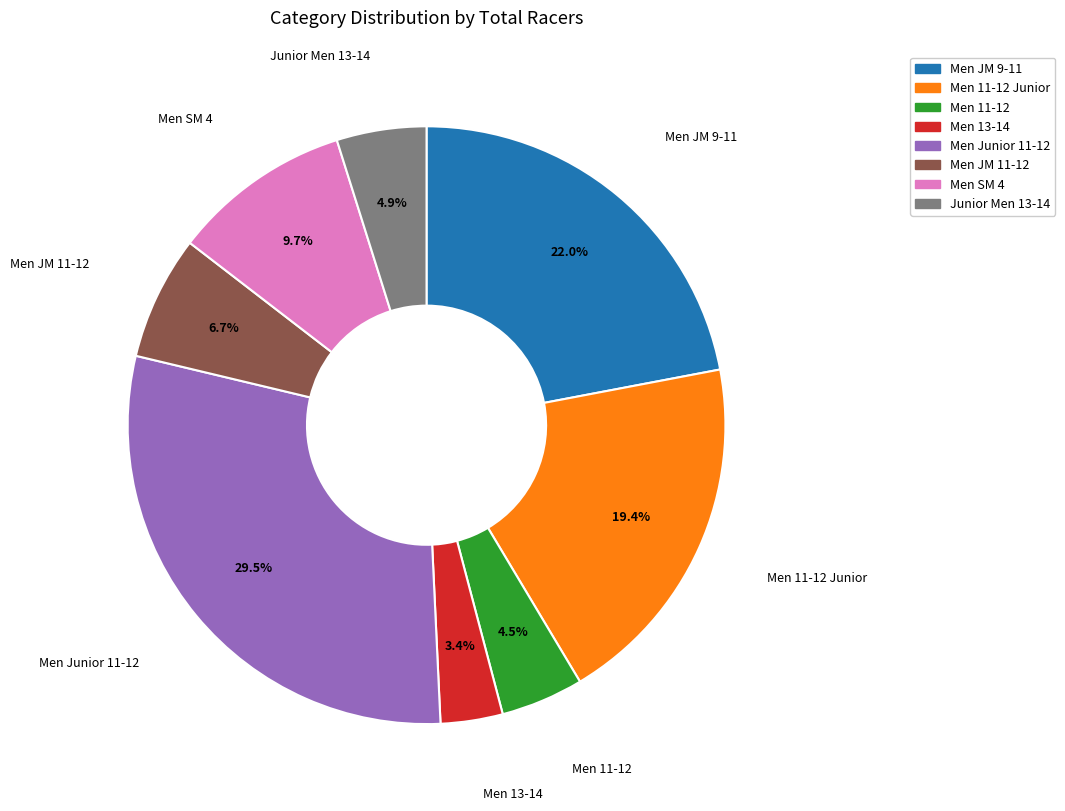

Is there a majority slice in this chart?

No